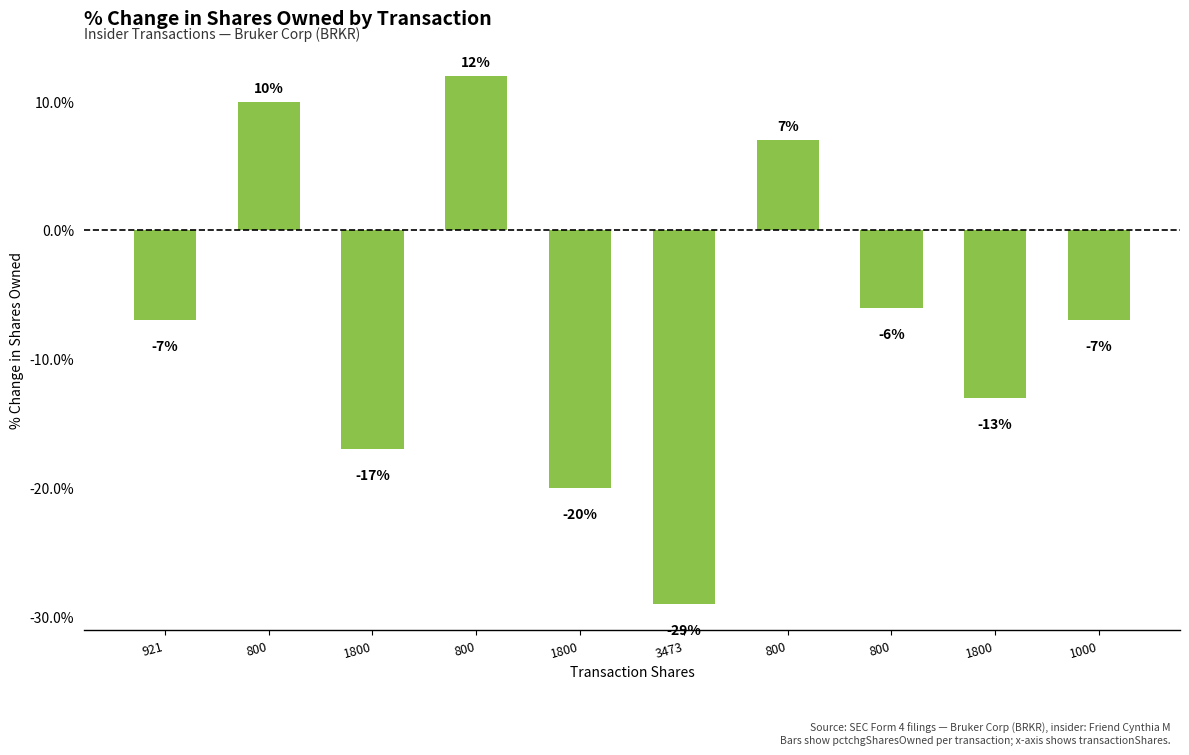

Count the number of data series in this chart.

1